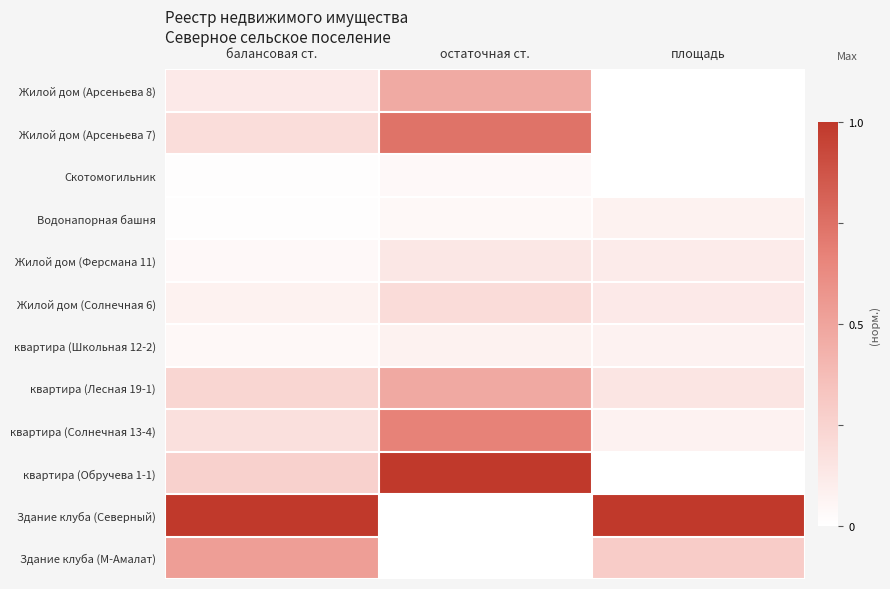

Between остаточная ст. and площадь, which is larger?

остаточная ст.